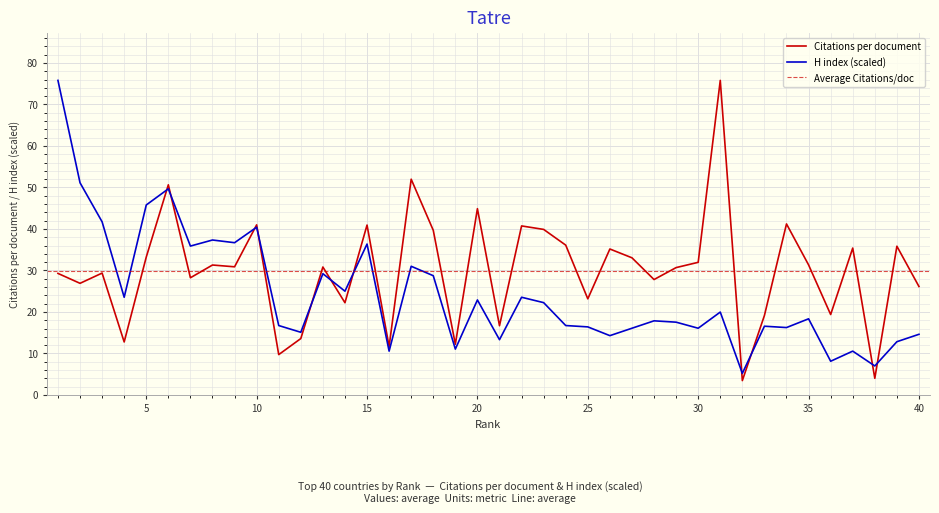

Which category has the highest value in the Citations per document series?

31